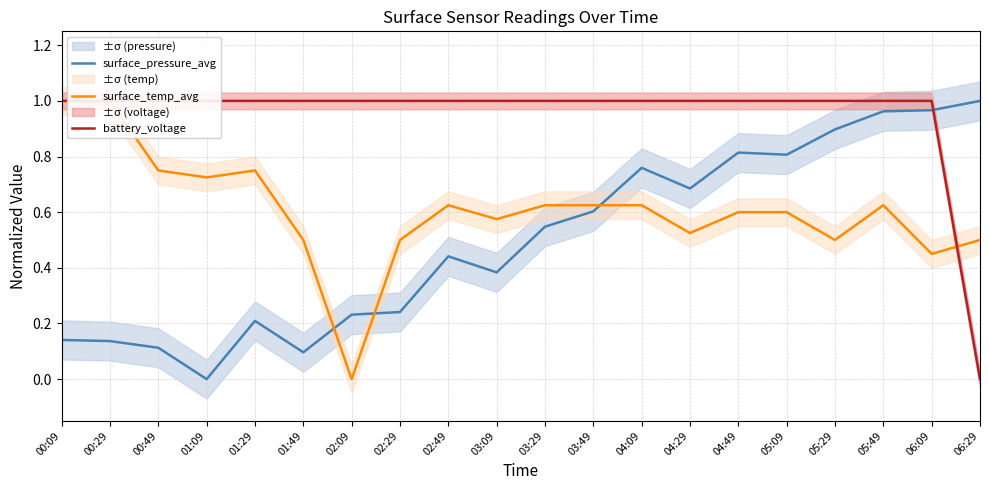

What is the average value of the surface_pressure_avg series?

0.5